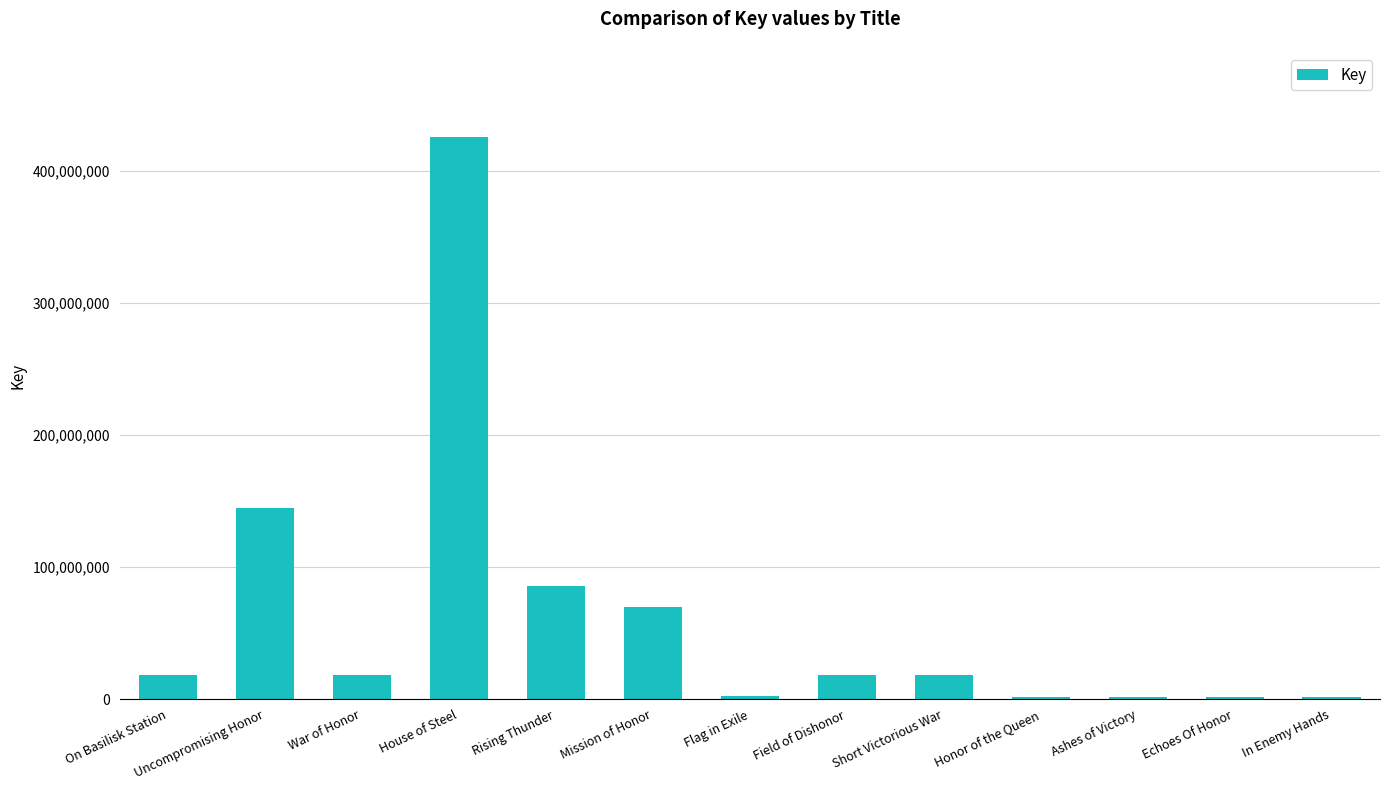

What is the change in value from War of Honor to Mission of Honor?

+51935577